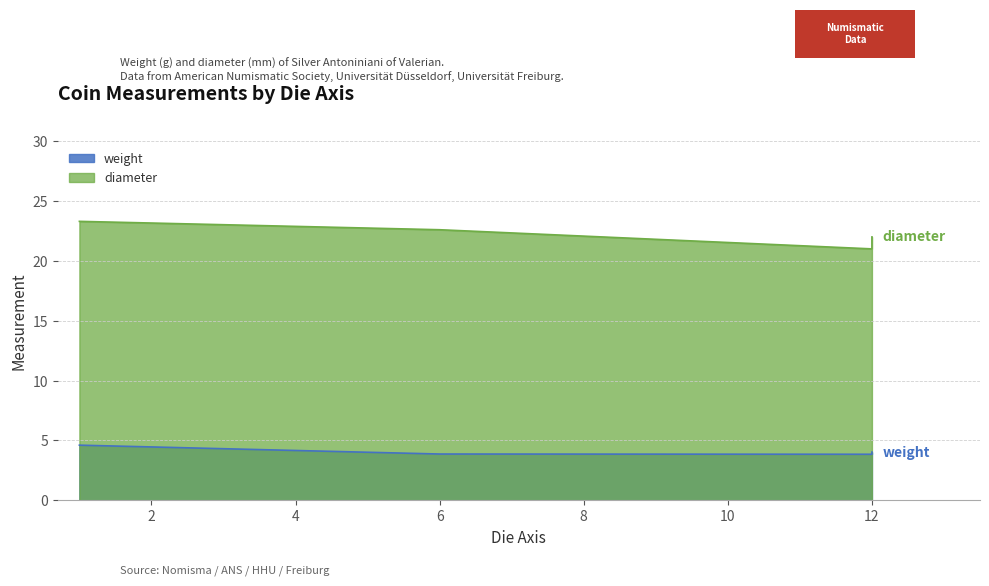

What is the maximum value for diameter?

23.3